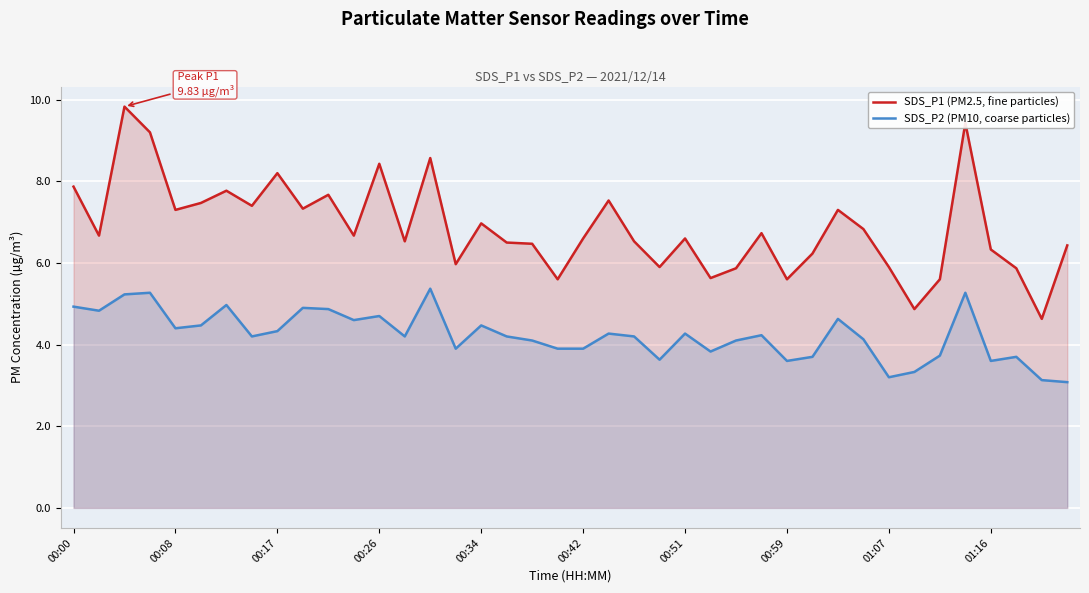

What is the average value of the SDS_P2 (PM10, coarse particles) series?

4.2